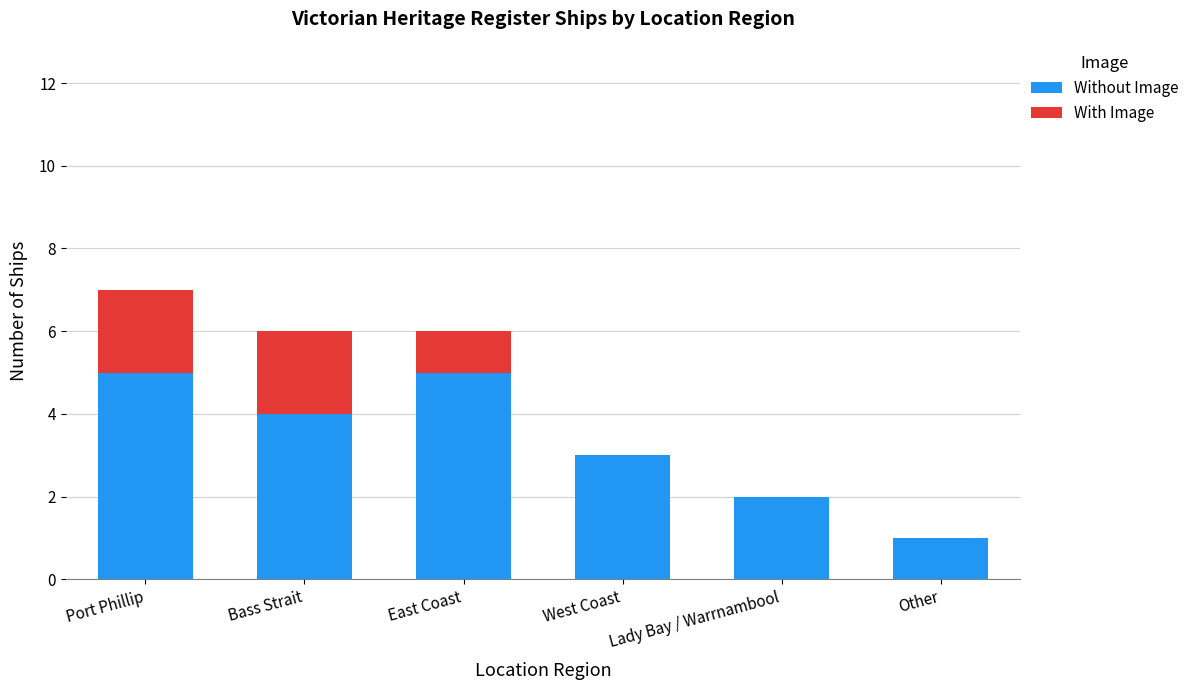

At which category is the sum across all series the highest?

Port Phillip